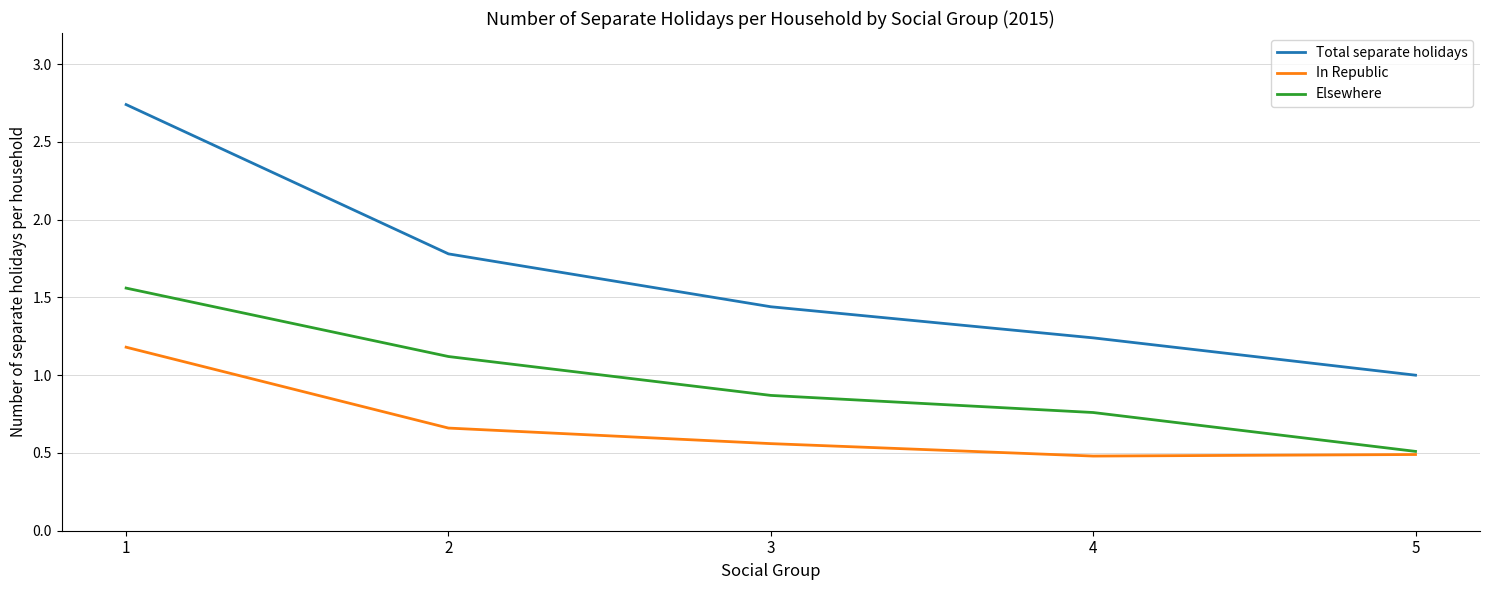

What is the sum of all Total separate holidays values?

8.2